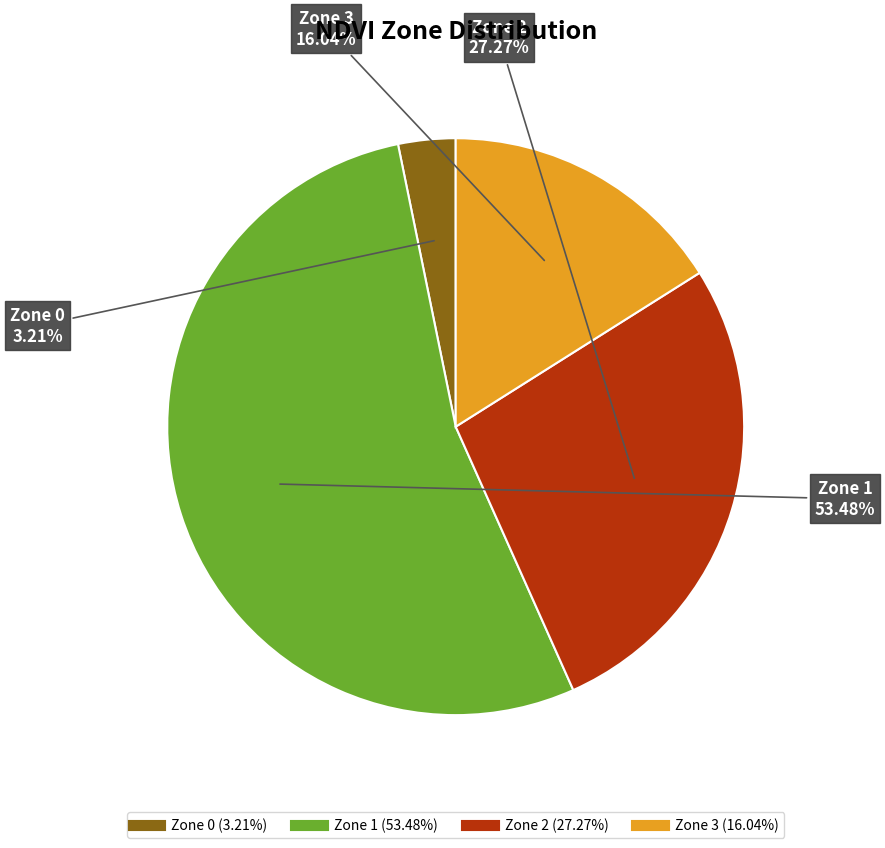

What is the ratio of the value at Zone 2 to the value at Zone 0?

8.5